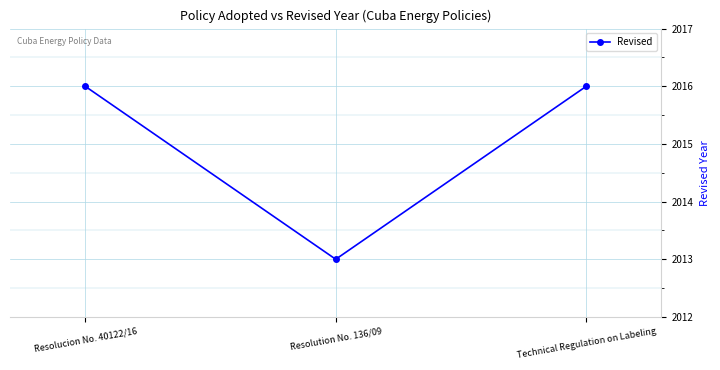

Between Resolution No. 136/09 and Technical Regulation on Labeling, which is larger?

Technical Regulation on Labeling